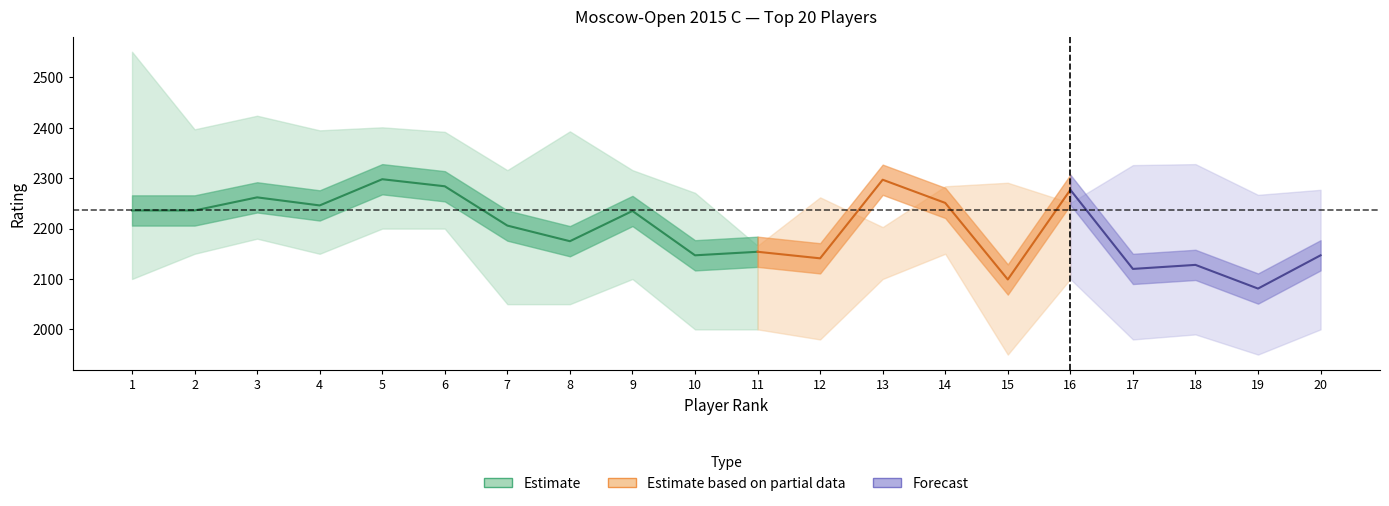

What is the difference between the maximum and minimum values in the Rating_lo series?

250.0